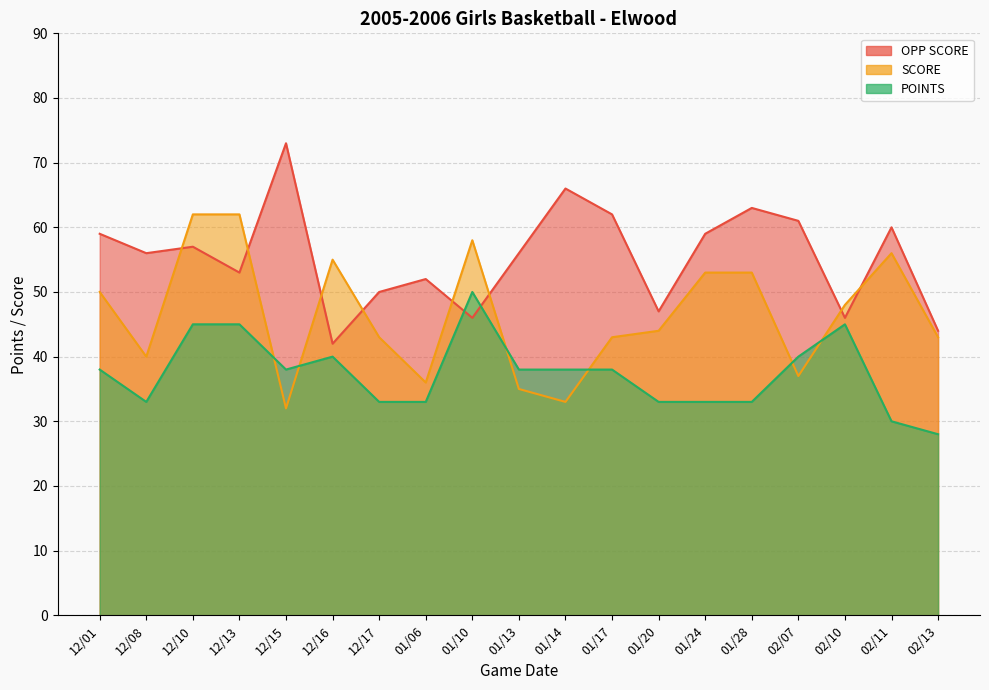

The SCORE series shows 74 at 12/16. True or false?

False